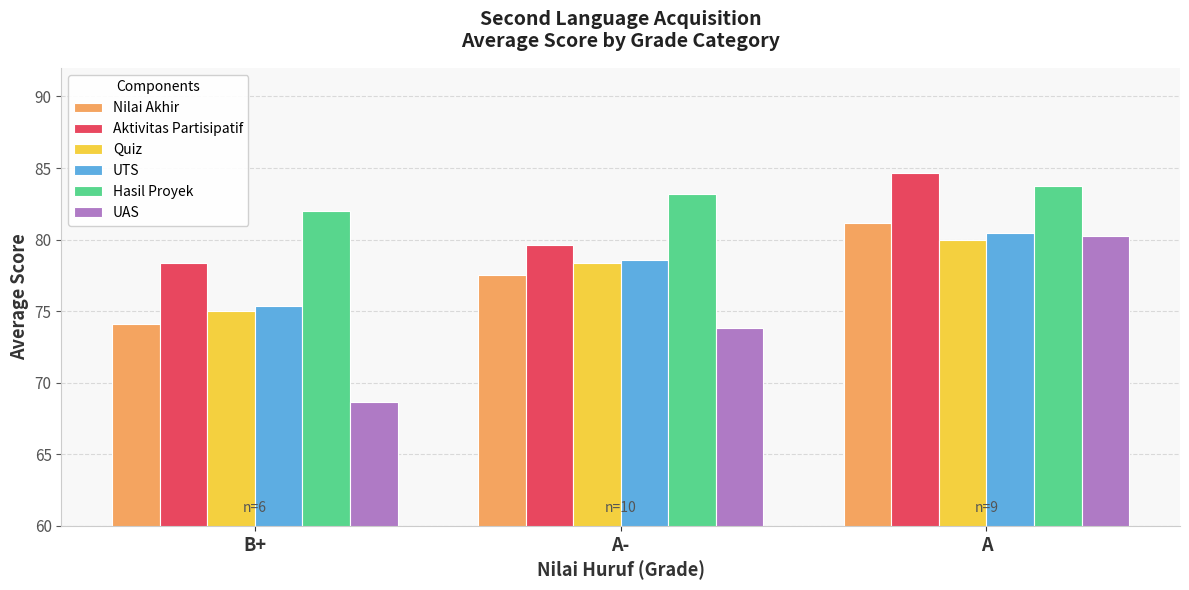

Is it true that Hasil Proyek equals 83.8 at A?

True